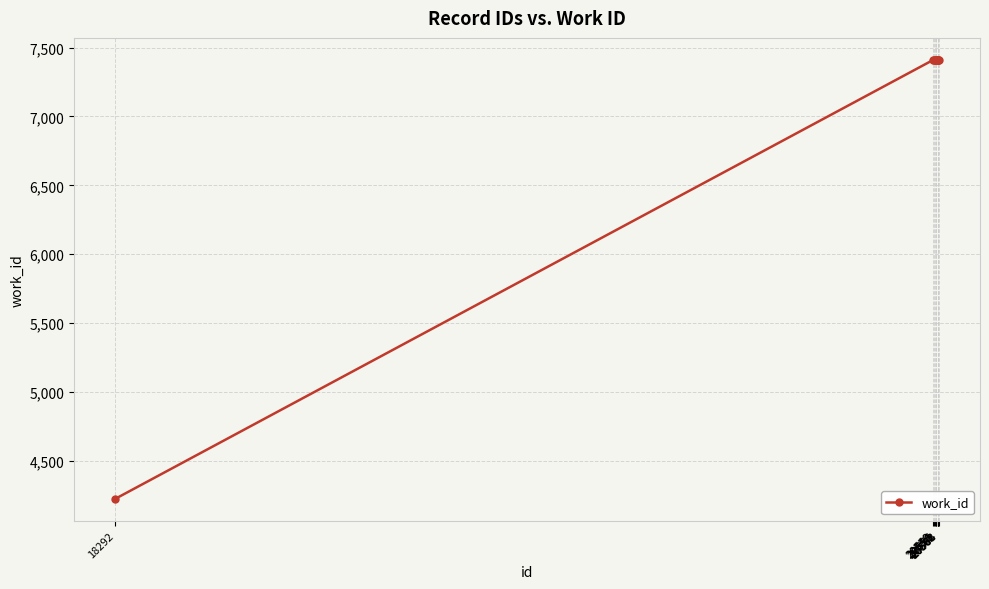

What is the minimum value shown in the chart?

4224